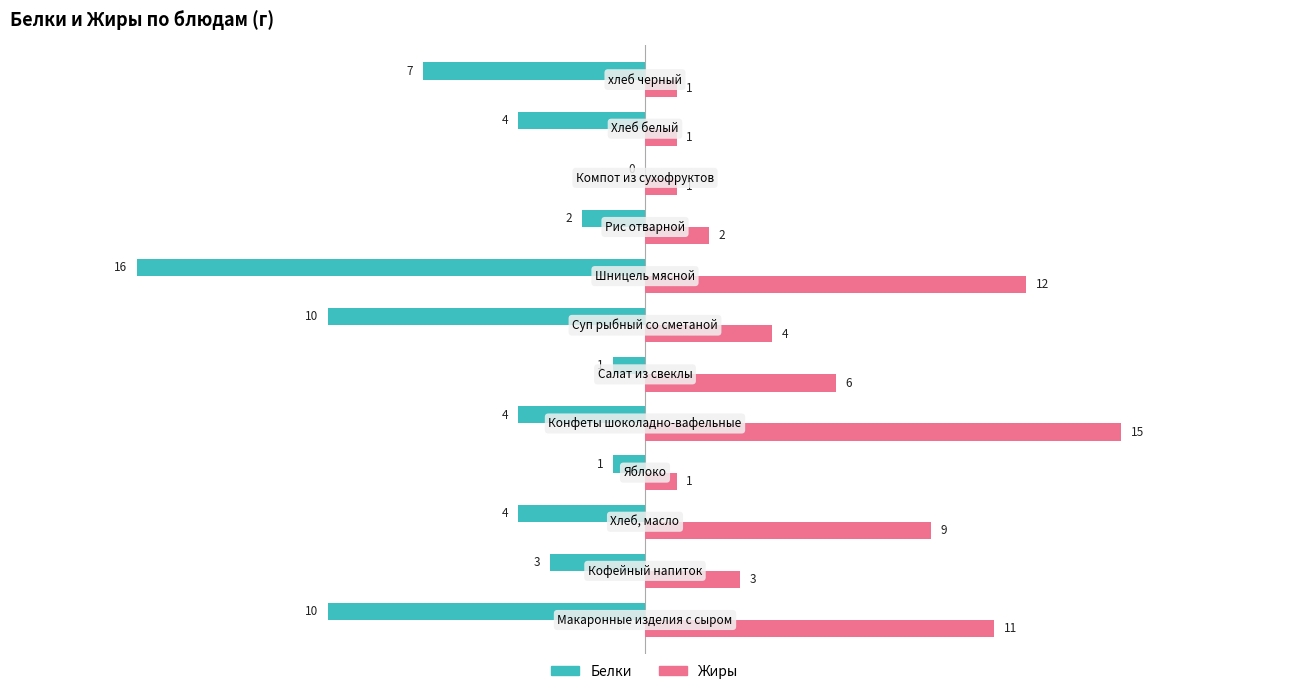

What are all the series names shown in the legend?

Белки, Жиры